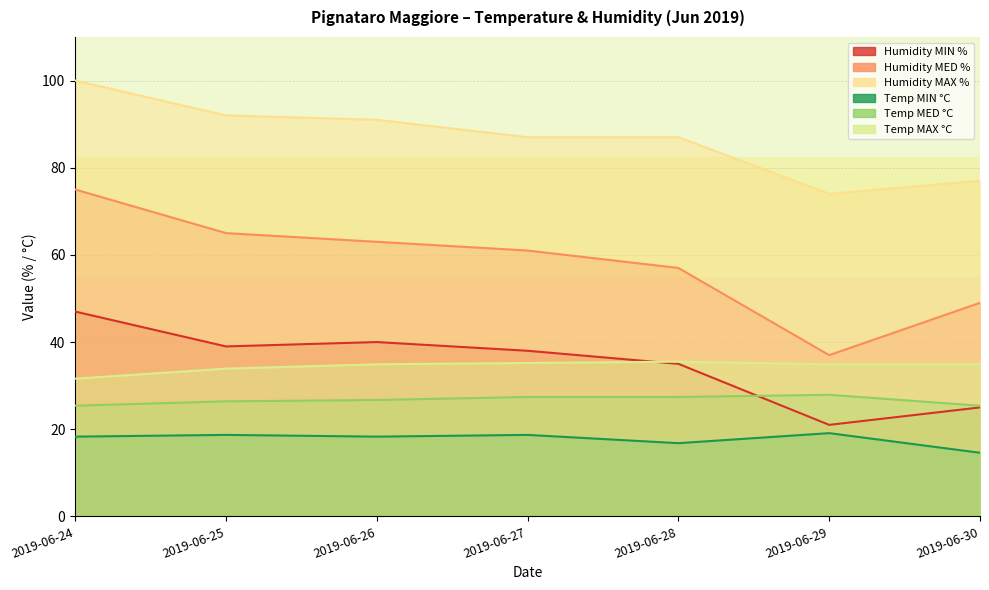

True or false: Humidity MIN % and Humidity MAX % intersect in this chart.

False